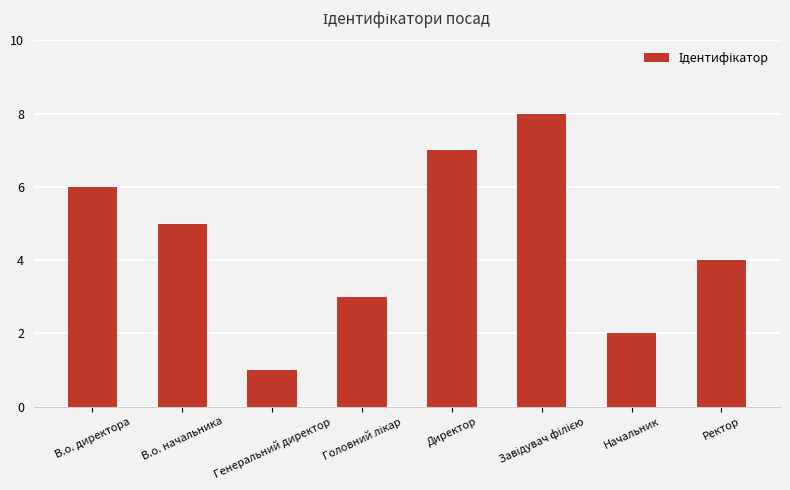

How many bars are there in total?

8